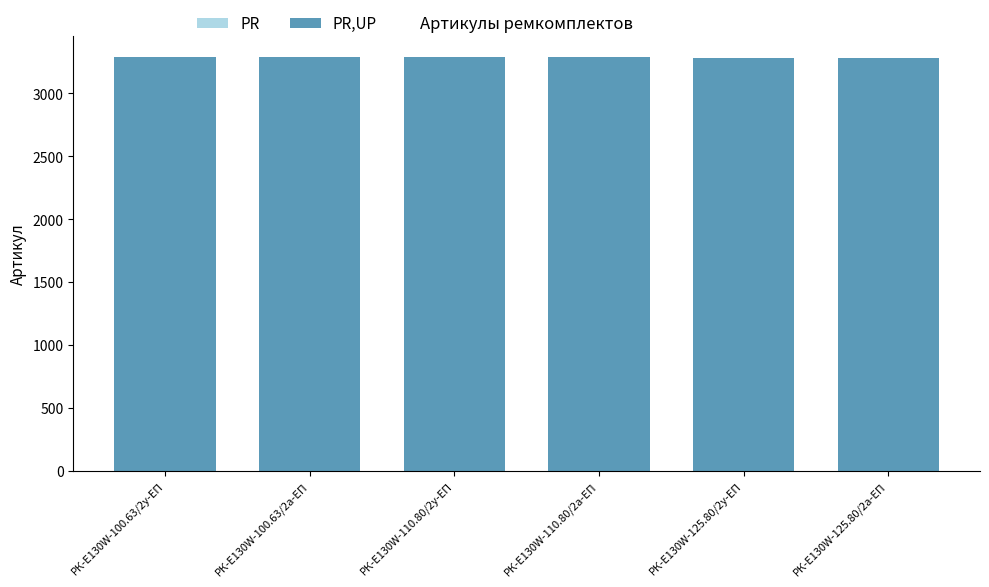

How many PR,UP values are between 3285 and 3288?

4